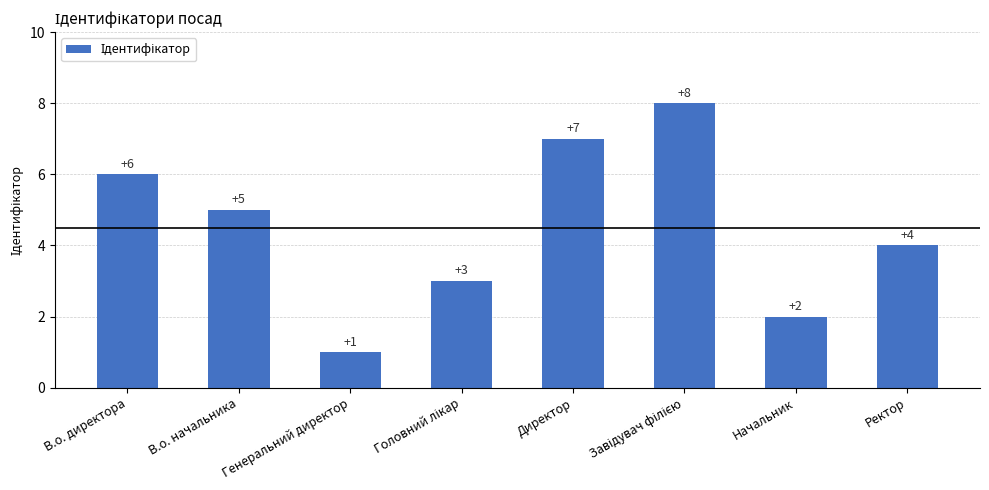

What is the value of the 1st bar from the left?

6